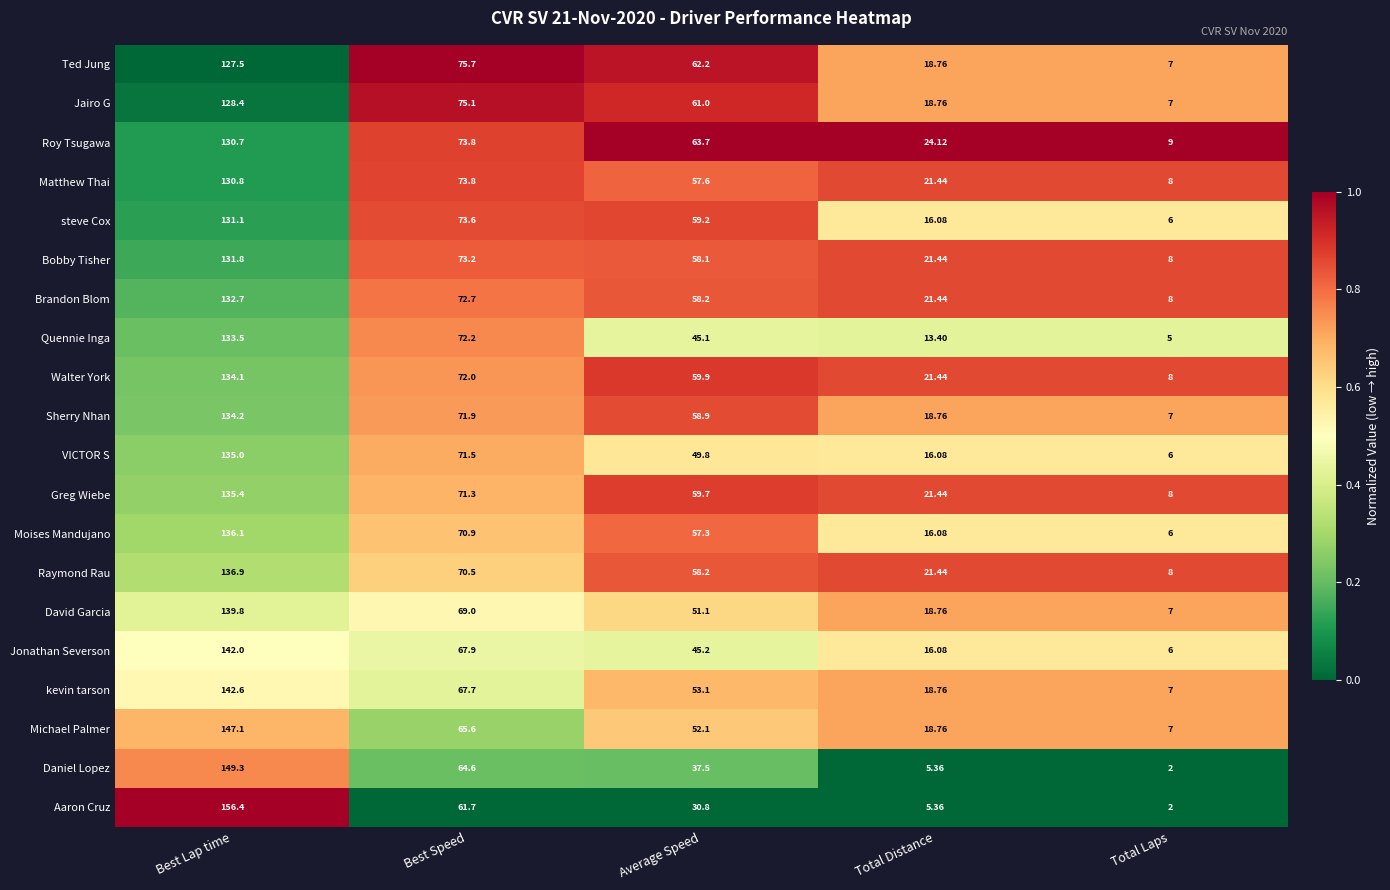

How many data points does each series have?

5